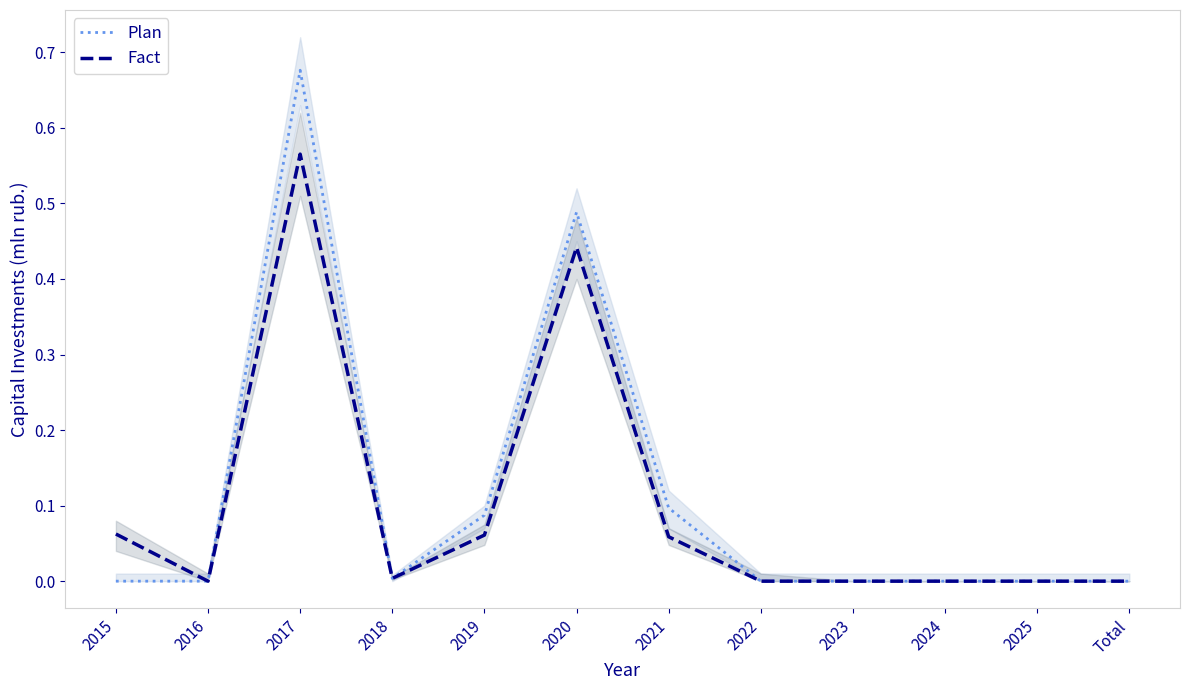

At which label does Plan reach its minimum?

2015